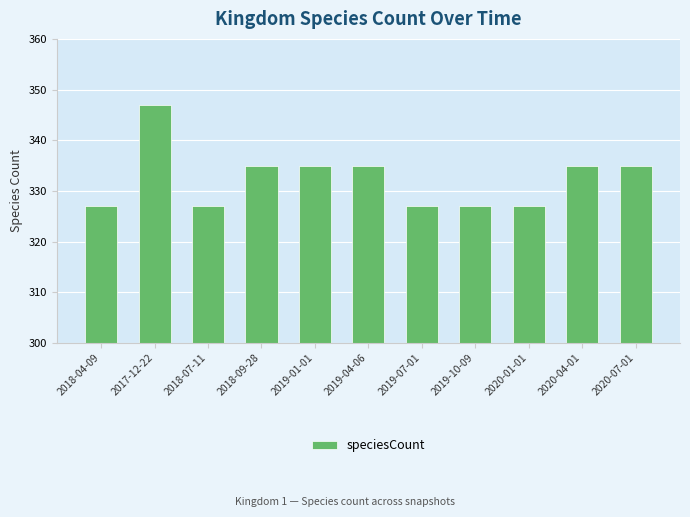

What is the change in value from 2018-07-11 to 2018-09-28?

+8